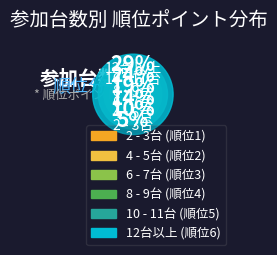

Is it true that 6 - 7台 is 14% of the pie?

True